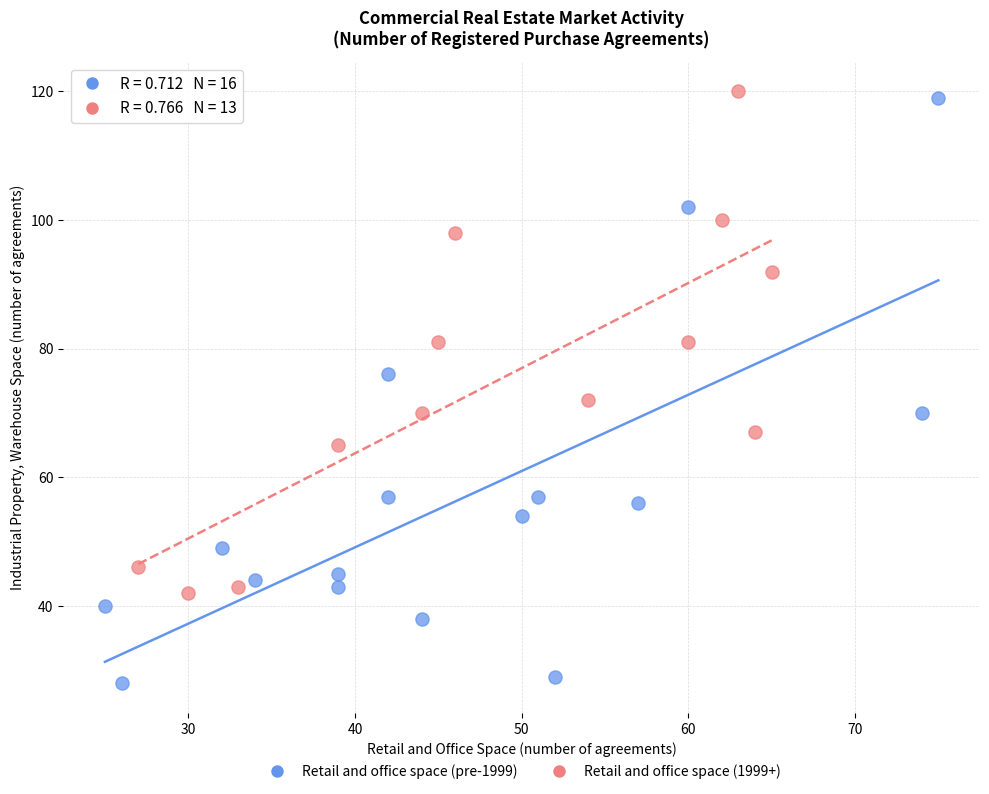

What are all the series names shown in the legend?

Retail and office space (pre-1999), Retail and office space (1999+)